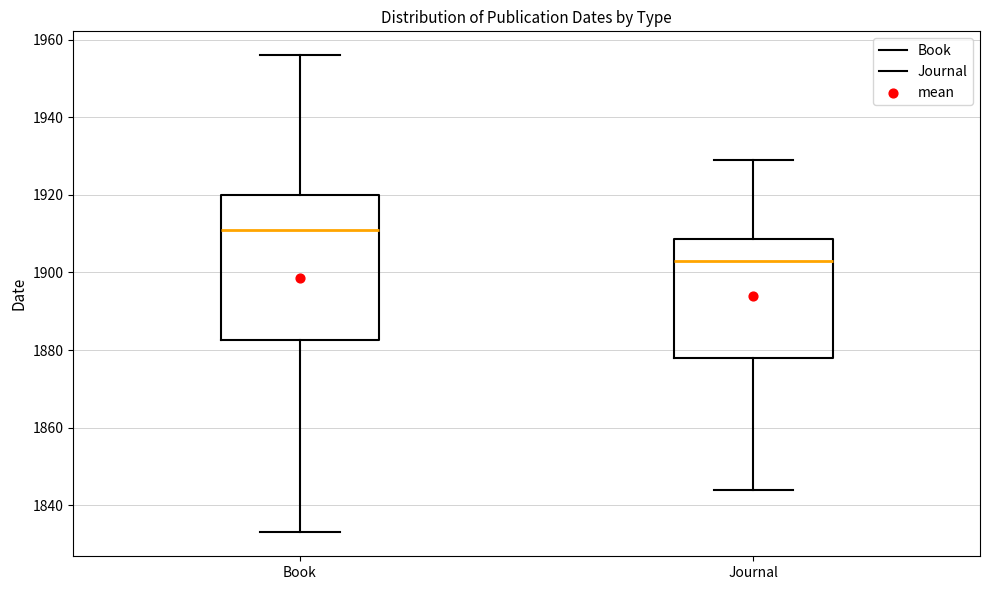

Comparing the boxes themselves (not the whiskers), which one is the tallest?

Book